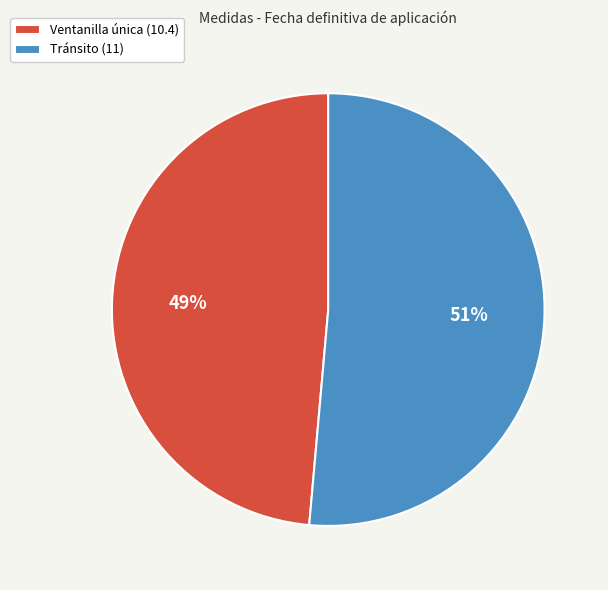

Which category has the smallest portion of the pie?

Ventanilla única (10.4)